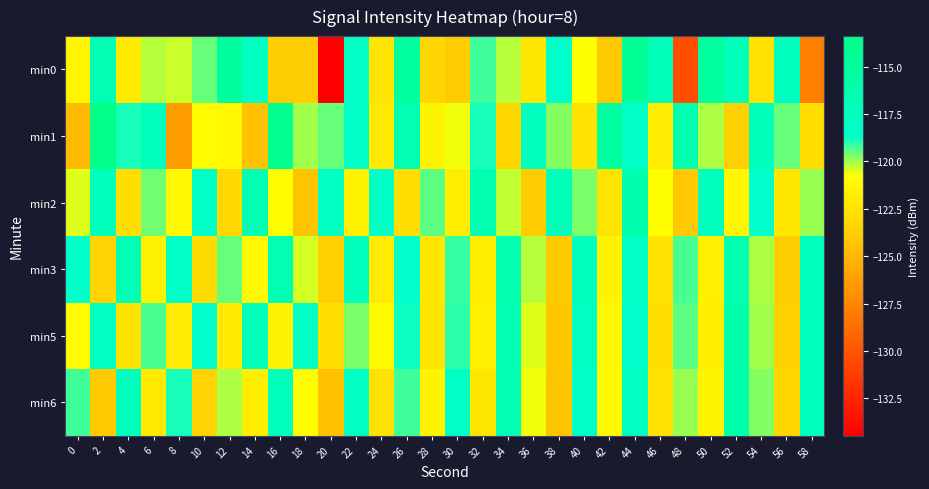

Reading left to right, extract all data points from this chart.

min0: 0=-121.3	2=-117.0	4=-122.0	6=-120.2	8=-120.3	10=-119.5	12=-115.0	14=-117.9	16=-123.8	18=-123.8	20=-134.5	22=-118.2	24=-122.3	26=-115.3	28=-123.3	30=-123.9	32=-119.2	34=-120.2	36=-122.3	38=-118.5	40=-120.8	42=-124.0	44=-114.6	46=-117.1	48=-130.4	50=-115.3	52=-117.3	54=-122.6	56=-117.7	58=-127.9
min1: 0=-124.7	2=-113.4	4=-118.9	6=-117.4	8=-126.3	10=-120.9	12=-121.2	14=-124.5	16=-114.0	18=-120.0	20=-119.5	22=-118.3	24=-122.1	26=-116.8	28=-121.4	30=-120.7	32=-118.9	34=-123.2	36=-117.6	38=-119.8	40=-122.5	42=-115.3	44=-118.7	46=-121.9	48=-116.4	50=-120.1	52=-123.6	54=-117.2	56=-119.5	58=-122.8
min2: 0=-120.5	2=-117.3	4=-122.8	6=-119.6	8=-121.2	10=-118.4	12=-123.1	14=-116.7	16=-120.9	18=-124.3	20=-117.8	22=-121.5	24=-118.2	26=-122.7	28=-119.4	30=-121.8	32=-116.5	34=-120.3	36=-123.9	38=-117.1	40=-119.7	42=-122.4	44=-116.2	46=-120.8	48=-124.1	50=-117.5	52=-121.3	54=-118.6	56=-122.2	58=-119.9
min3: 0=-118.7	2=-123.4	4=-116.9	6=-121.6	8=-118.3	10=-122.9	12=-119.5	14=-121.2	16=-116.8	18=-120.4	20=-123.7	22=-117.3	24=-121.9	26=-118.6	28=-122.3	30=-119.1	32=-121.8	34=-116.5	36=-120.2	38=-124.0	40=-117.7	42=-121.4	44=-118.1	46=-122.6	48=-119.3	50=-121.7	52=-116.4	54=-120.1	56=-123.8	58=-117.4
min5: 0=-121.0	2=-117.8	4=-122.5	6=-119.3	8=-121.9	10=-118.6	12=-122.1	14=-117.4	16=-121.6	18=-118.3	20=-122.8	22=-119.7	24=-121.1	26=-118.8	28=-122.4	30=-119.0	32=-121.7	34=-116.6	36=-120.5	38=-124.2	40=-117.9	42=-121.2	44=-118.5	46=-122.7	48=-119.4	50=-121.8	52=-116.3	54=-120.0	56=-123.6	58=-117.5
min6: 0=-119.2	2=-124.0	4=-117.6	6=-122.1	8=-118.9	10=-123.4	12=-120.1	14=-121.8	16=-117.3	18=-120.9	20=-124.5	22=-118.0	24=-122.6	26=-119.2	28=-121.5	30=-118.2	32=-122.3	34=-117.0	36=-120.7	38=-124.3	40=-118.4	42=-121.1	44=-117.8	46=-122.5	48=-119.9	50=-121.4	52=-116.1	54=-119.8	56=-123.3	58=-117.6